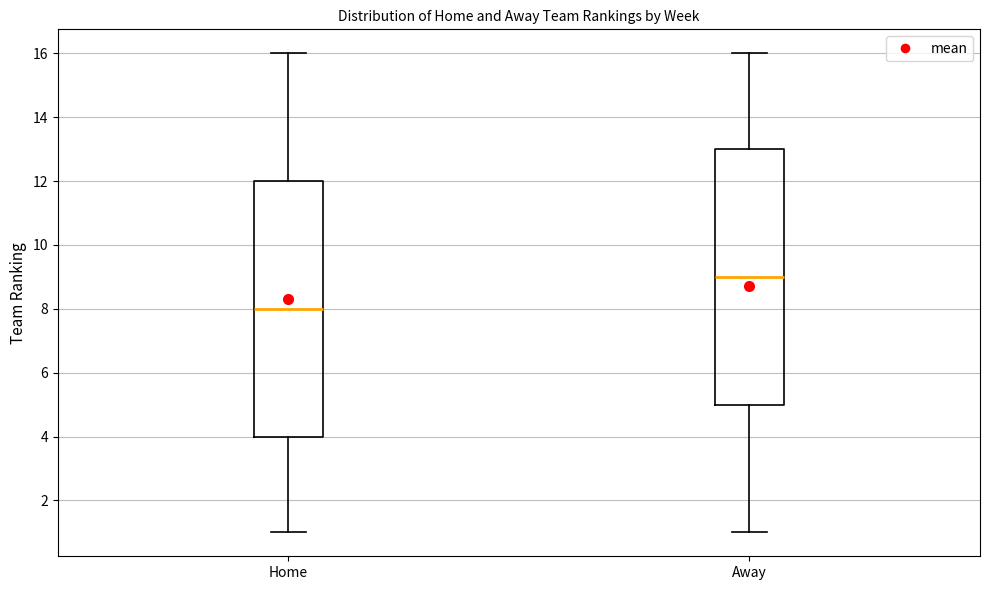

Reading left to right, read every box against the y-axis: the position of its median line, the range the box covers, and the ends of its whiskers. The values are not printed on the chart, so give them approximately, as read against the axis.

Home: median 8, box 4 to 12, whiskers 1 to 16
Away: median 9, box 5 to 13, whiskers 1 to 16